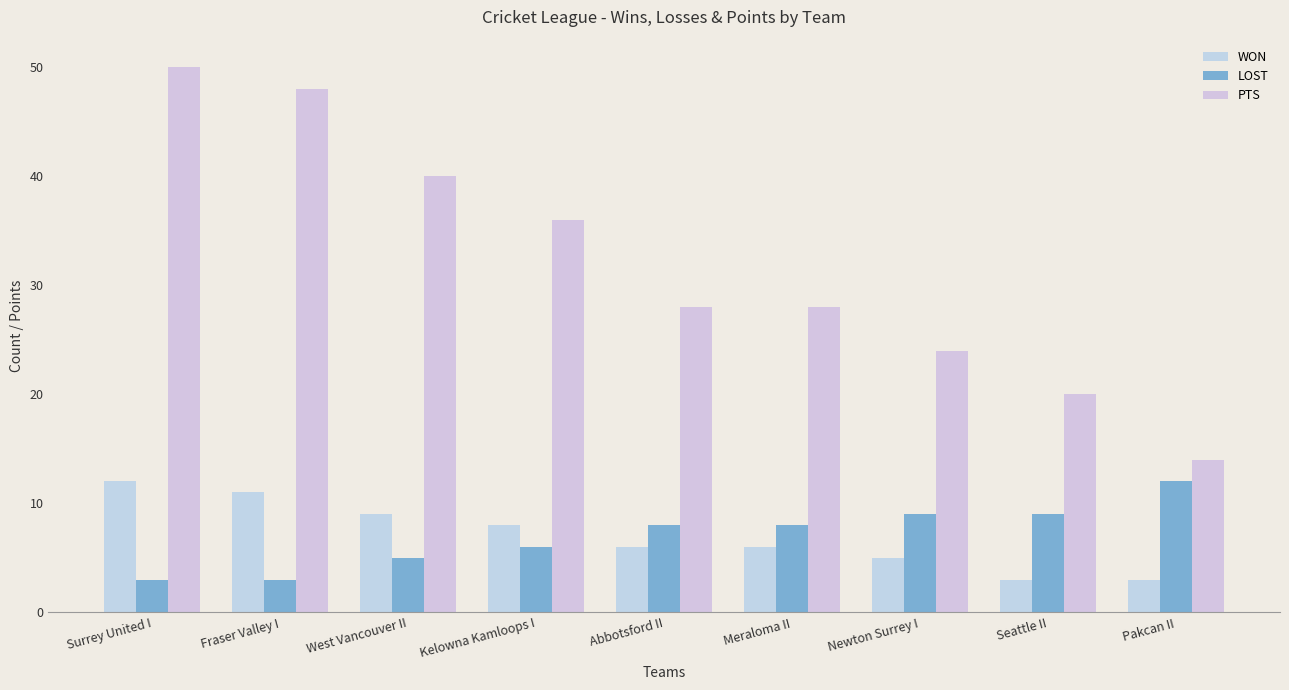

At how many categories does at least one series exceed 5?

9